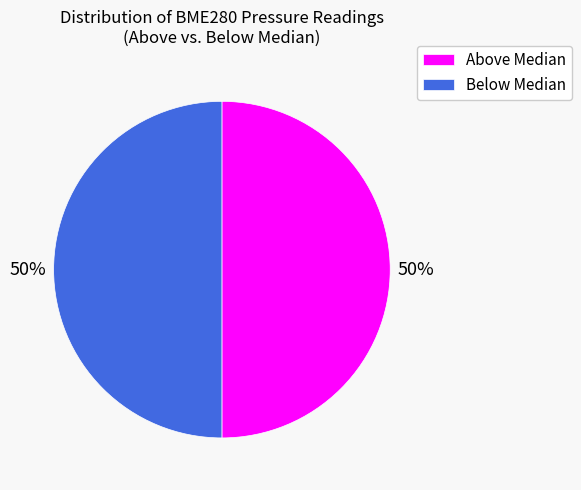

Combined, do Below Median and Above Median account for over 50%?

Yes